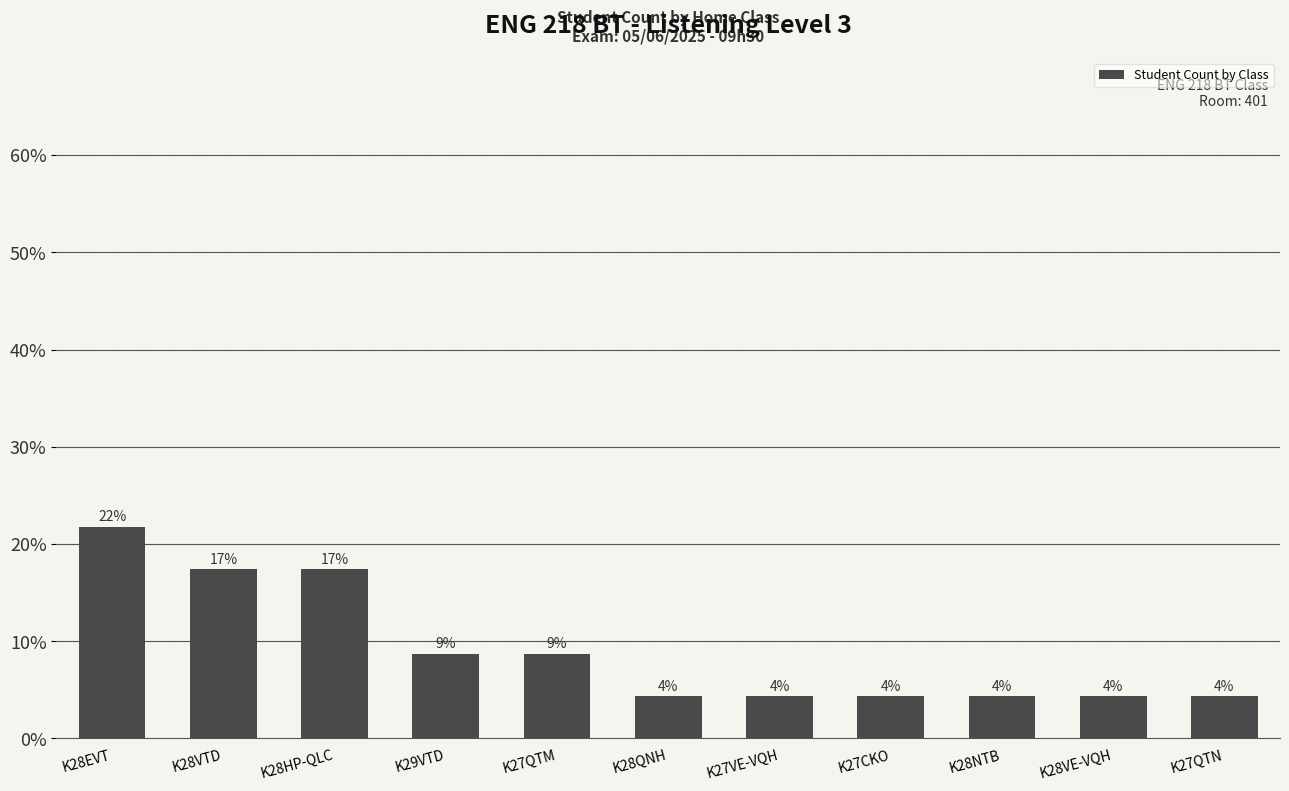

How many bars are there in total?

11